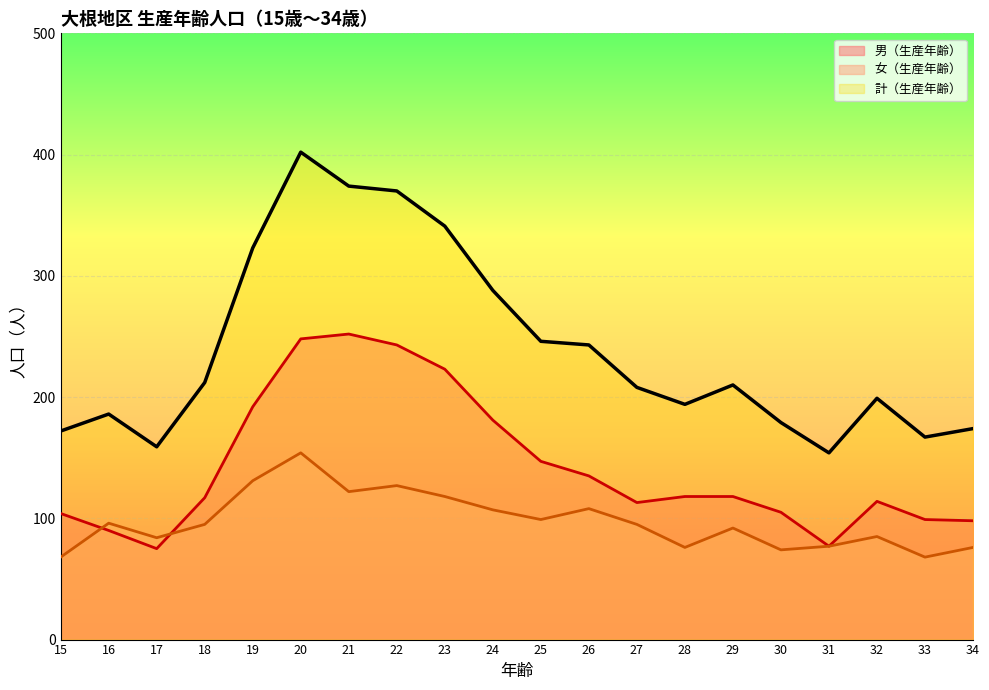

List the series in order of their overall mean, highest first.

計（生産年齢）, 男（生産年齢）, 女（生産年齢）